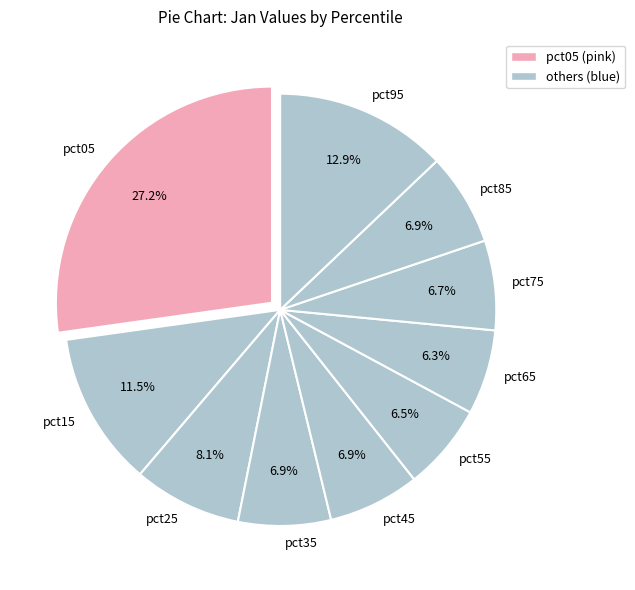

Between pct25 and pct45, which is larger?

pct25